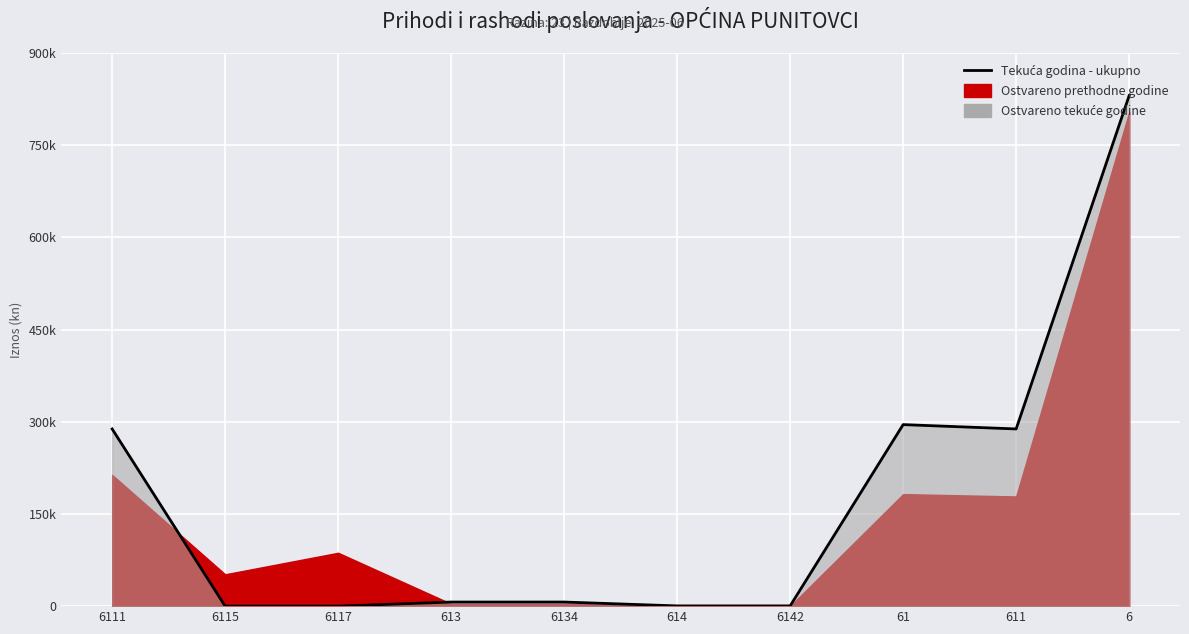

How many positive values are there?

8